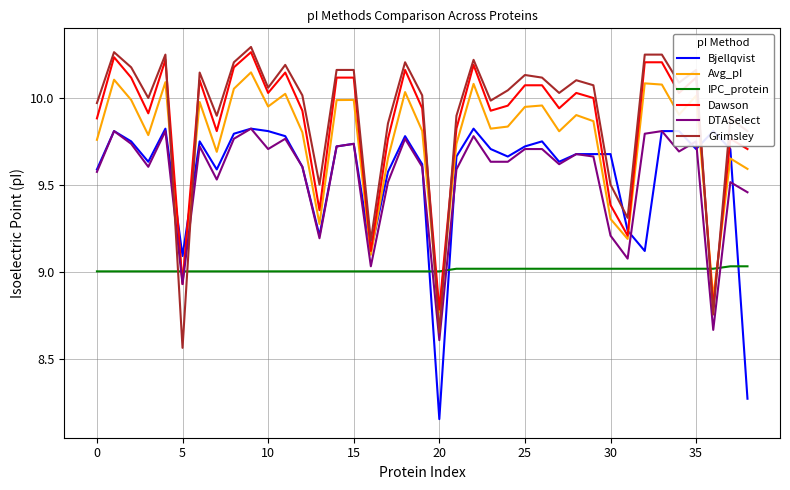

True or false: IPC_protein and DTASelect cross at least once.

True